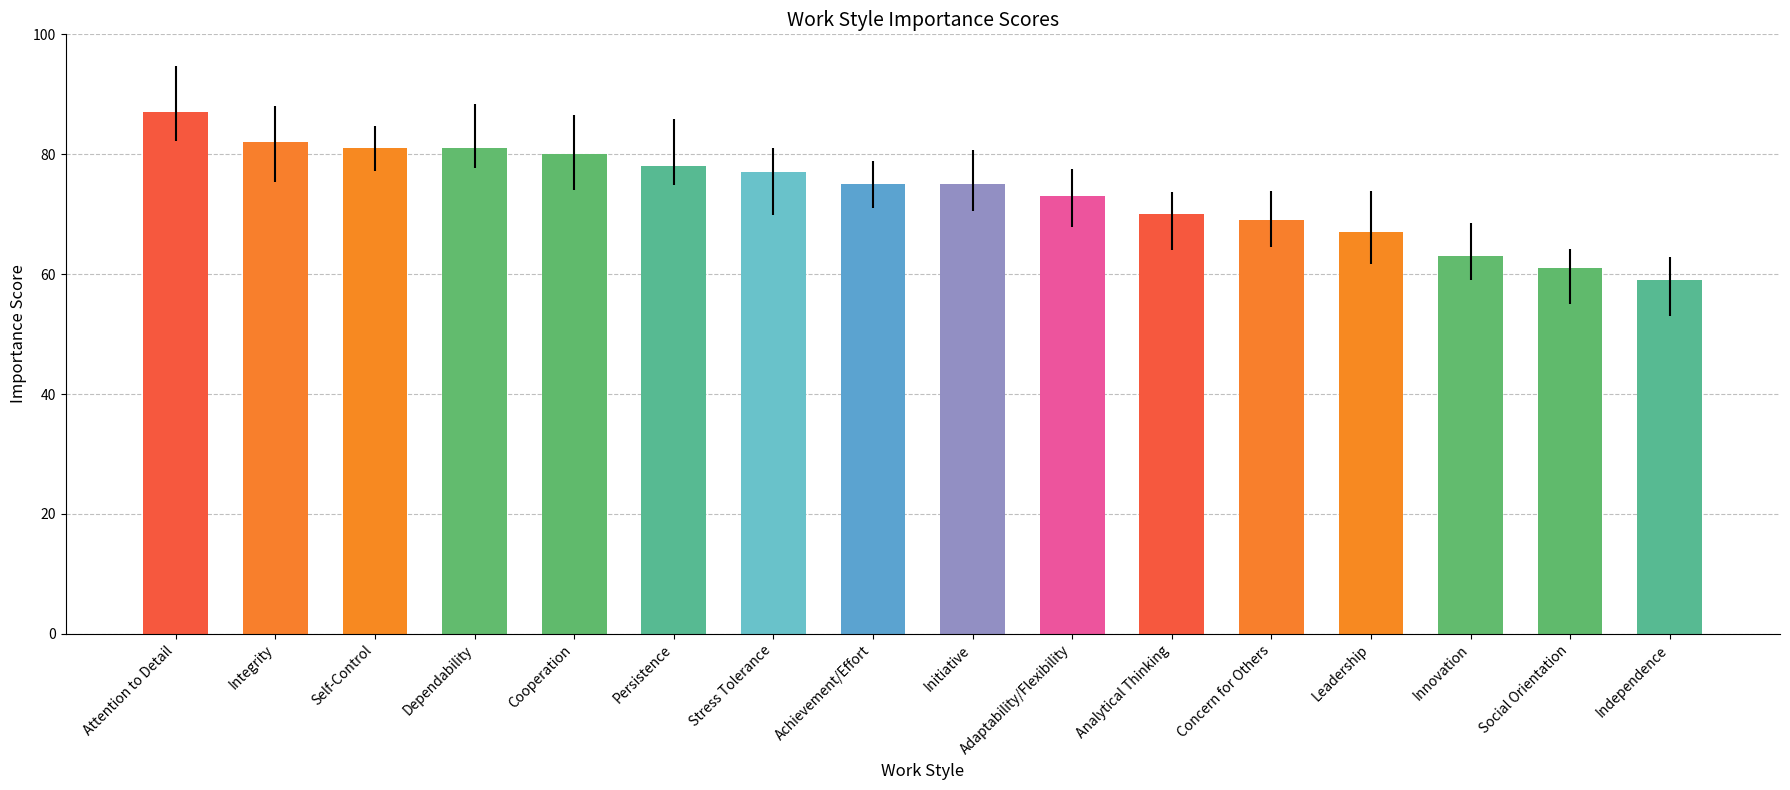

Reading right to left, what are all the values shown in this chart?

Independence=59	Social Orientation=61	Innovation=63	Leadership=67	Concern for Others=69	Analytical Thinking=70	Adaptability/Flexibility=73	Initiative=75	Achievement/Effort=75	Stress Tolerance=77	Persistence=78	Cooperation=80	Dependability=81	Self-Control=81	Integrity=82	Attention to Detail=87